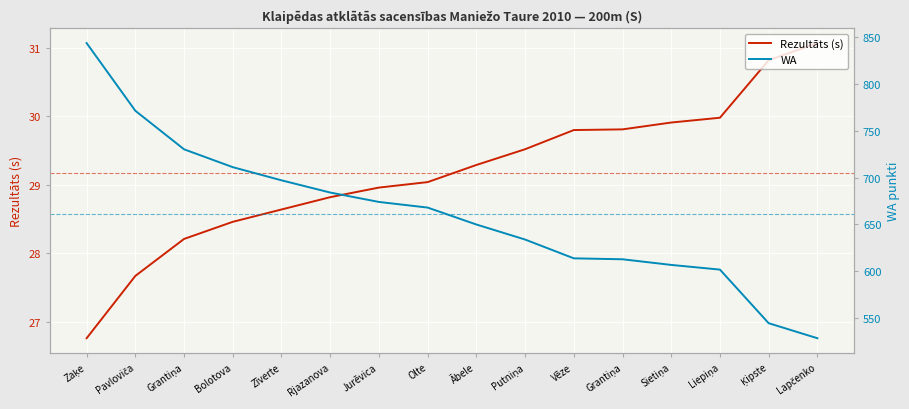

What is the label of the 15th point from the left?

Ķipste